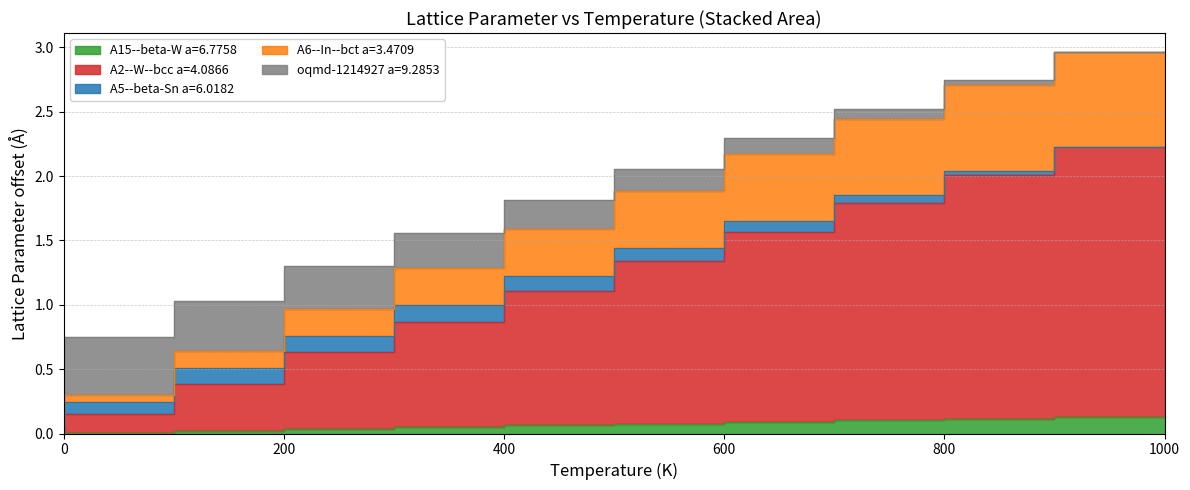

The A6--In--bct a=3.4709 series shows 1.9 at 900.0. True or false?

False